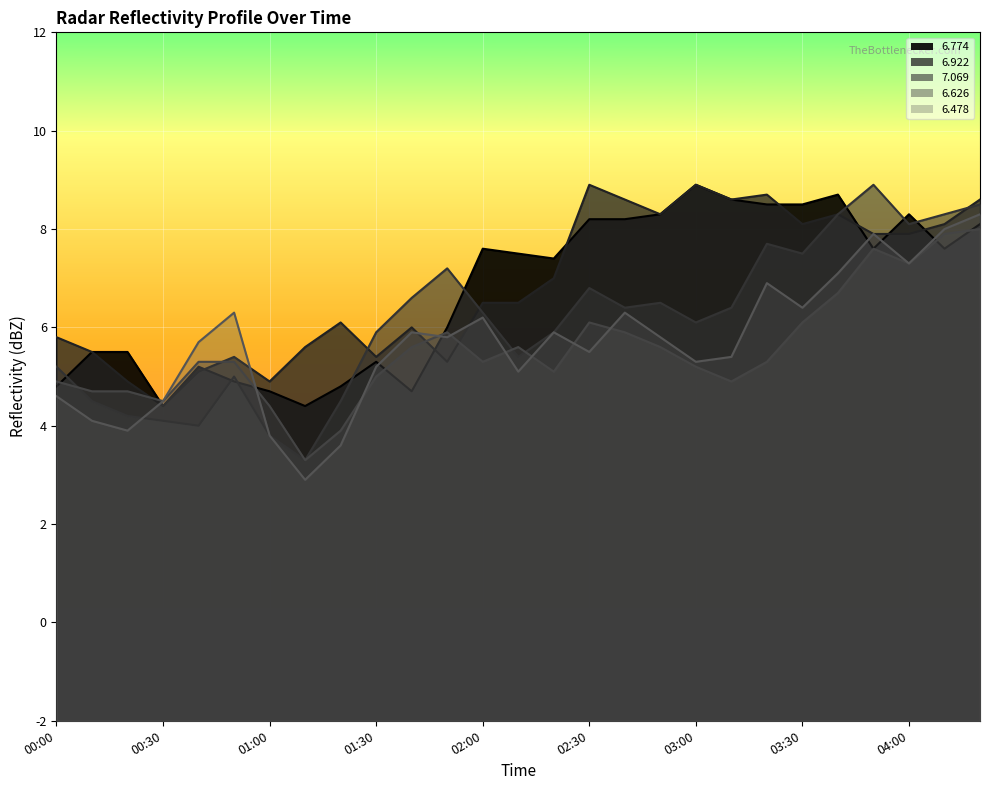

The value of   6.626 at 03:30 is 6.1. True or false?

True